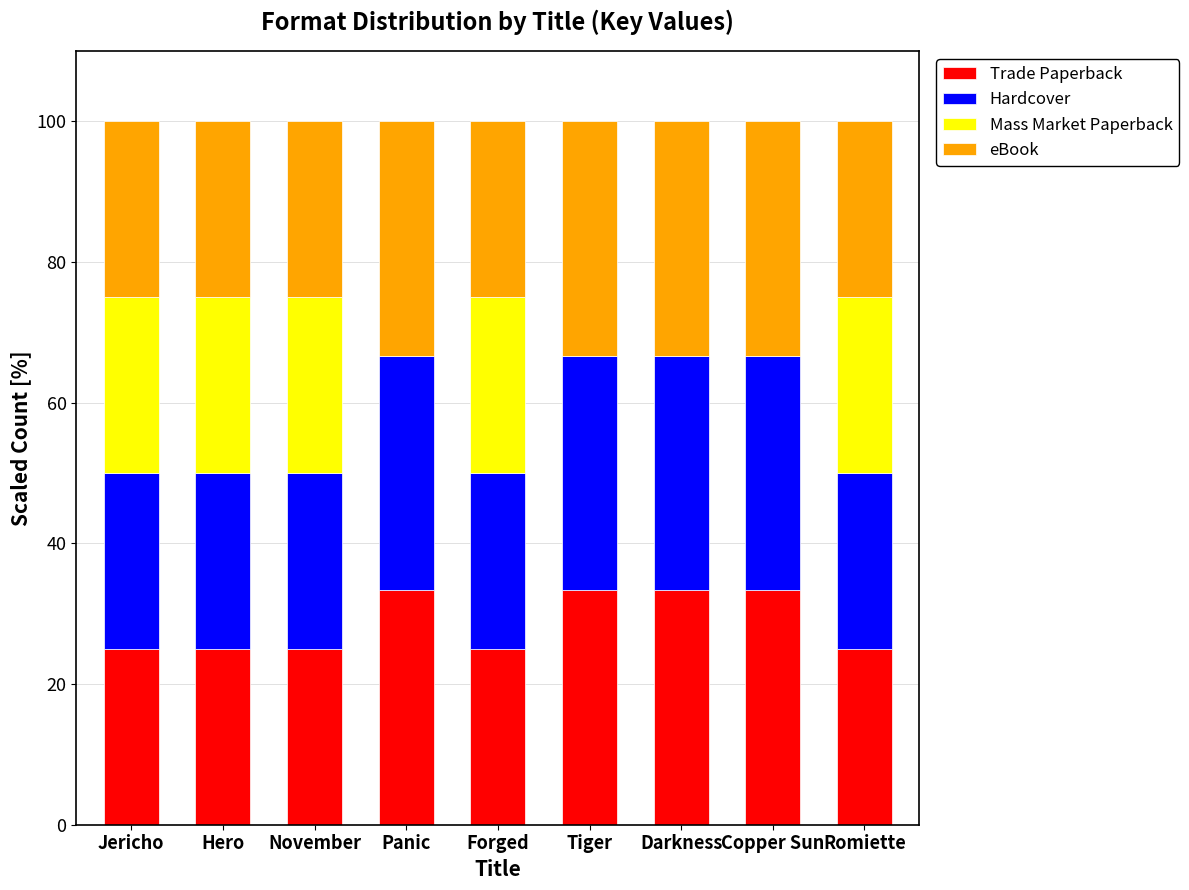

What is the total value across all series at Romiette?

100.0